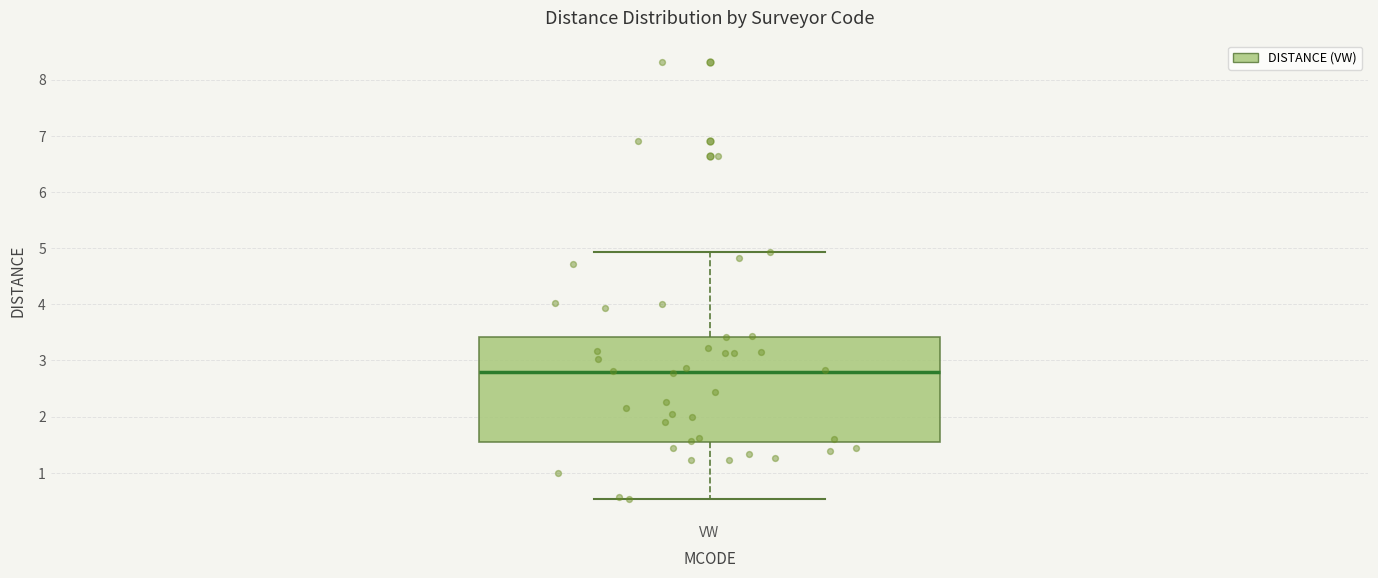

Read this box plot against the y-axis: the position of the median line, the range covered by the box, and the ends of both whiskers. The values are not printed on the chart, so give them approximately, as read against the axis.

median 2.8, box 1.5 to 3.4, whiskers 0.5 to 4.9